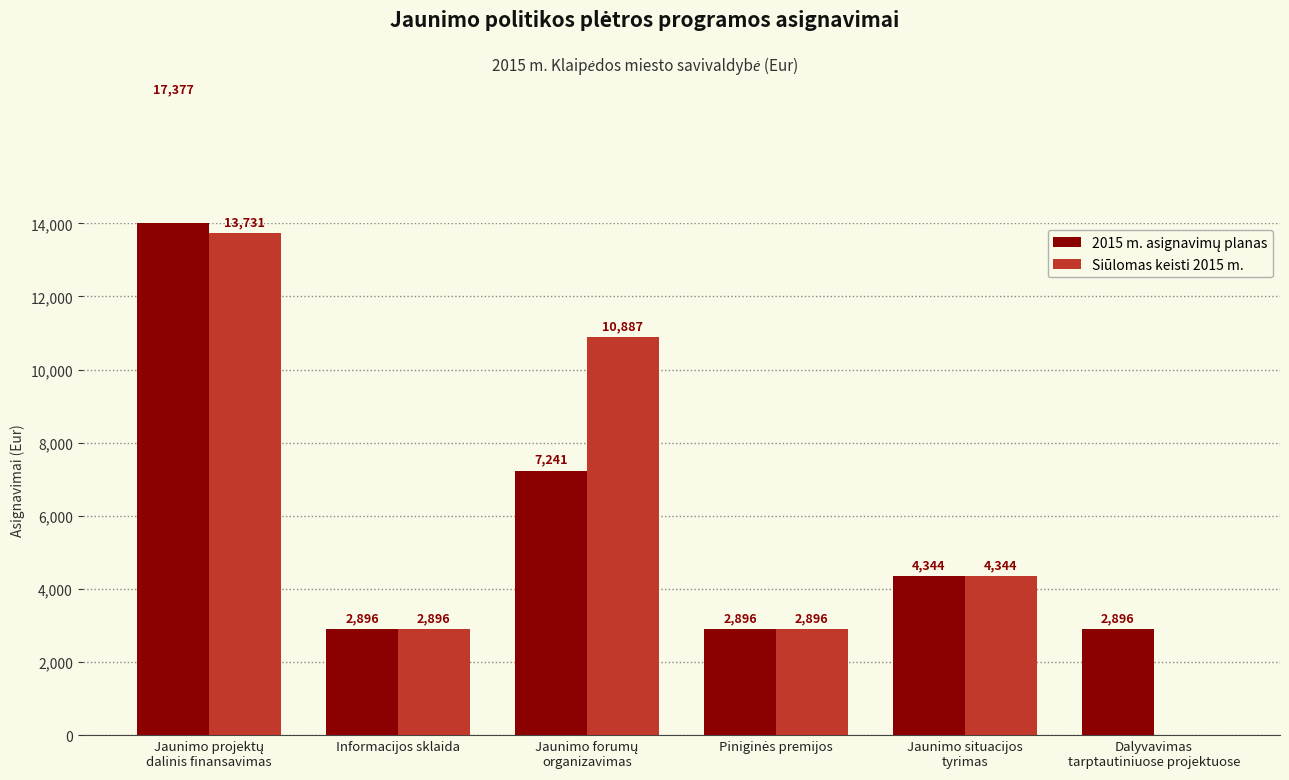

At which label does 2015 m. asignavimų planas first exceed 4344?

Jaunimo projektų
dalinis finansavimas